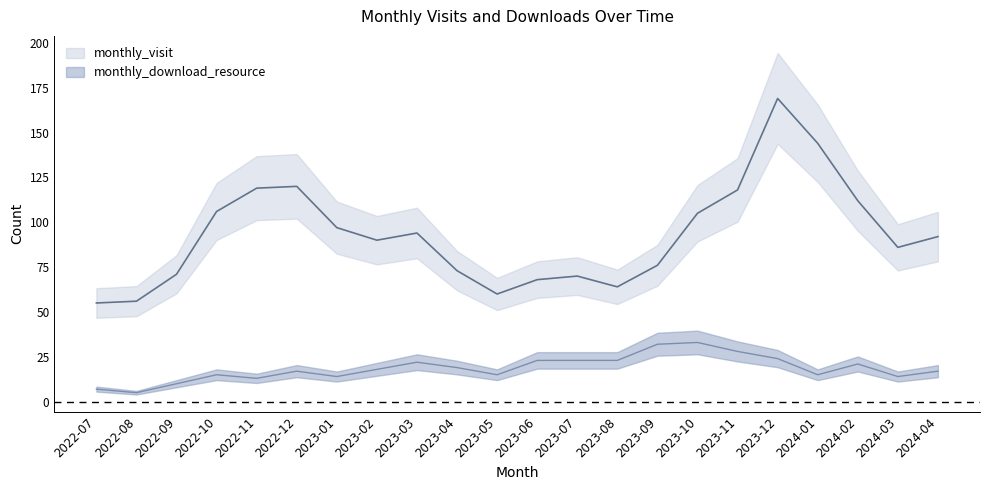

How many values in the monthly_visit series exceed 92?

10